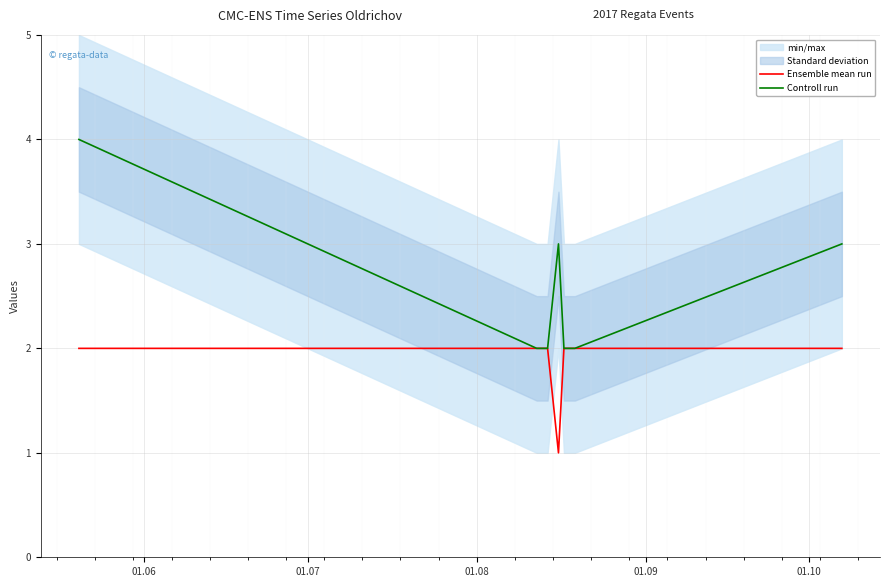

Reading left to right, transcribe all the data shown in this chart.

Ensemble mean run: 2	2	2	1	2	2	2
Controll run: 4	2	2	3	2	2	3